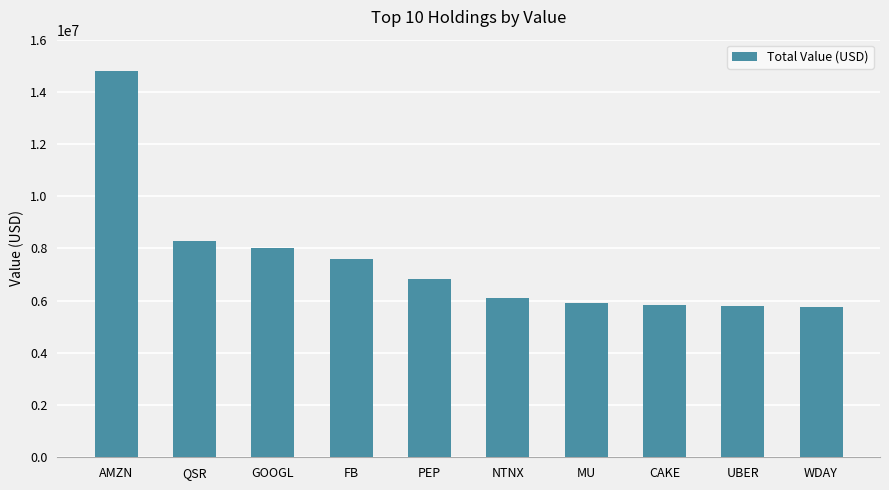

What is the difference between the maximum and minimum values?

9027000